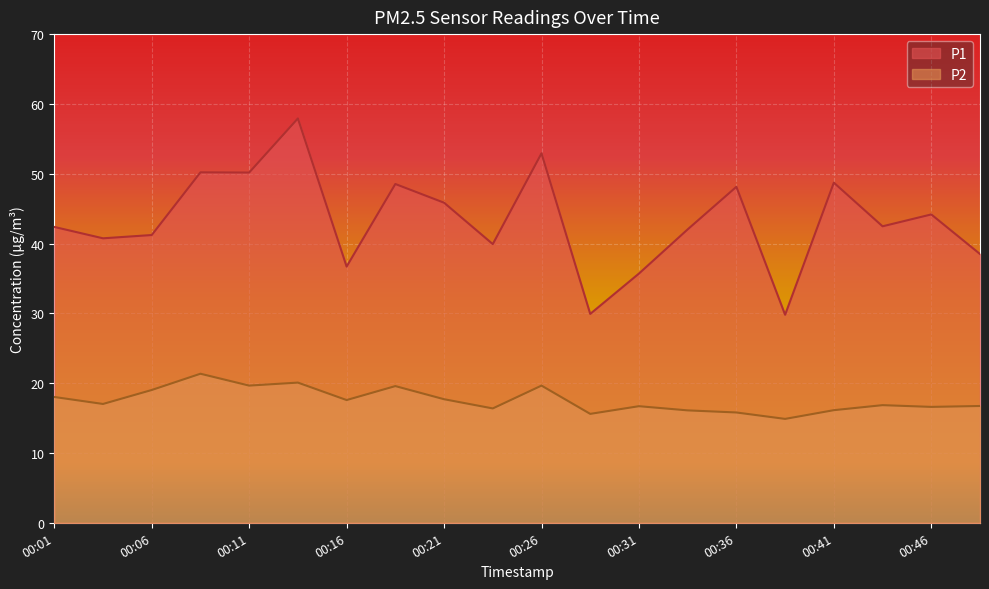

Reading left to right, list all the values displayed in this chart.

P1: 00:01=42.4	00:03=40.8	00:06=41.2	00:08=50.2	00:11=50.2	00:13=57.9	00:16=36.7	00:18=48.5	00:21=45.9	00:23=39.9	00:26=52.9	00:28=29.9	00:31=35.7	00:33=42.0	00:36=48.1	00:38=29.8	00:41=48.7	00:43=42.5	00:46=44.2	00:48=38.5
P2: 00:01=18.0	00:03=17.0	00:06=19.0	00:08=21.4	00:11=19.6	00:13=20.1	00:16=17.6	00:18=19.6	00:21=17.7	00:23=16.4	00:26=19.6	00:28=15.6	00:31=16.7	00:33=16.1	00:36=15.8	00:38=14.9	00:41=16.1	00:43=16.9	00:46=16.6	00:48=16.7